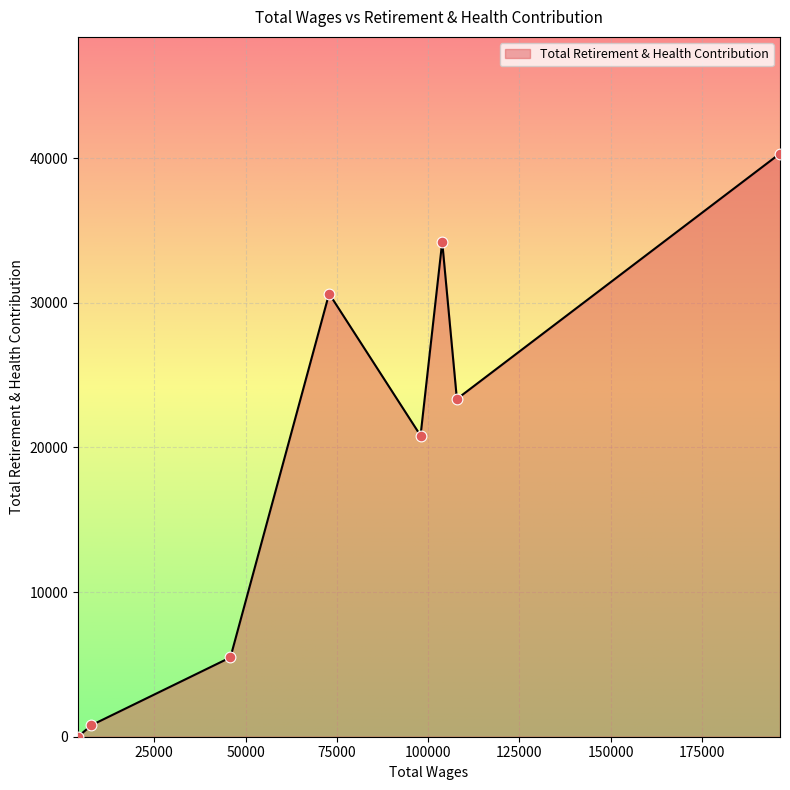

How many interior local peaks (higher than both neighbors) does the data have?

2